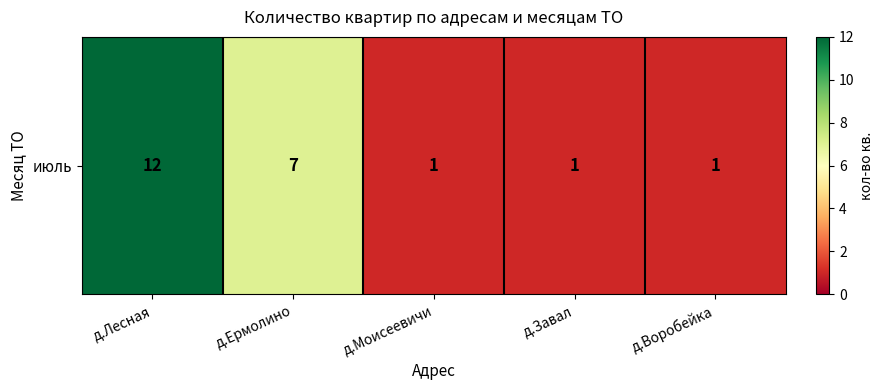

Reading left to right, list all the values displayed in this chart.

д.Лесная=12	д.Ермолино=7	д.Моисеевичи=1	д.Завал=1	д.Воробейка=1